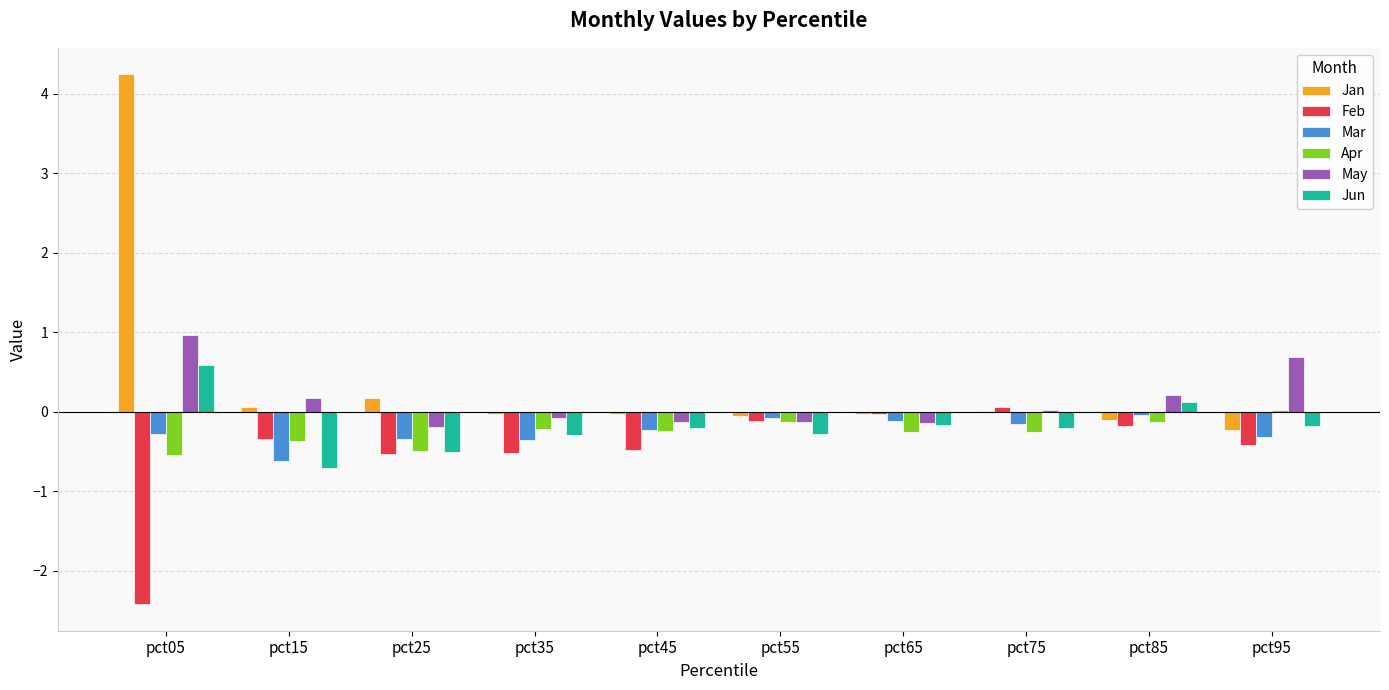

At which category is the sum across all series the highest?

pct05